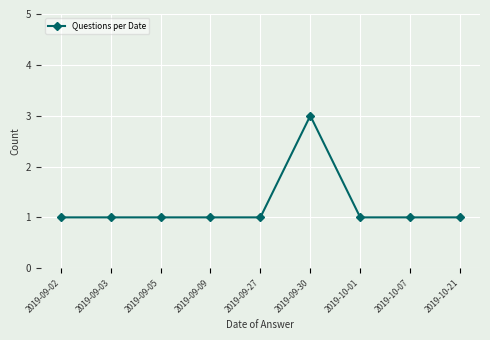

Which category has the highest value across all series?

2019-09-30